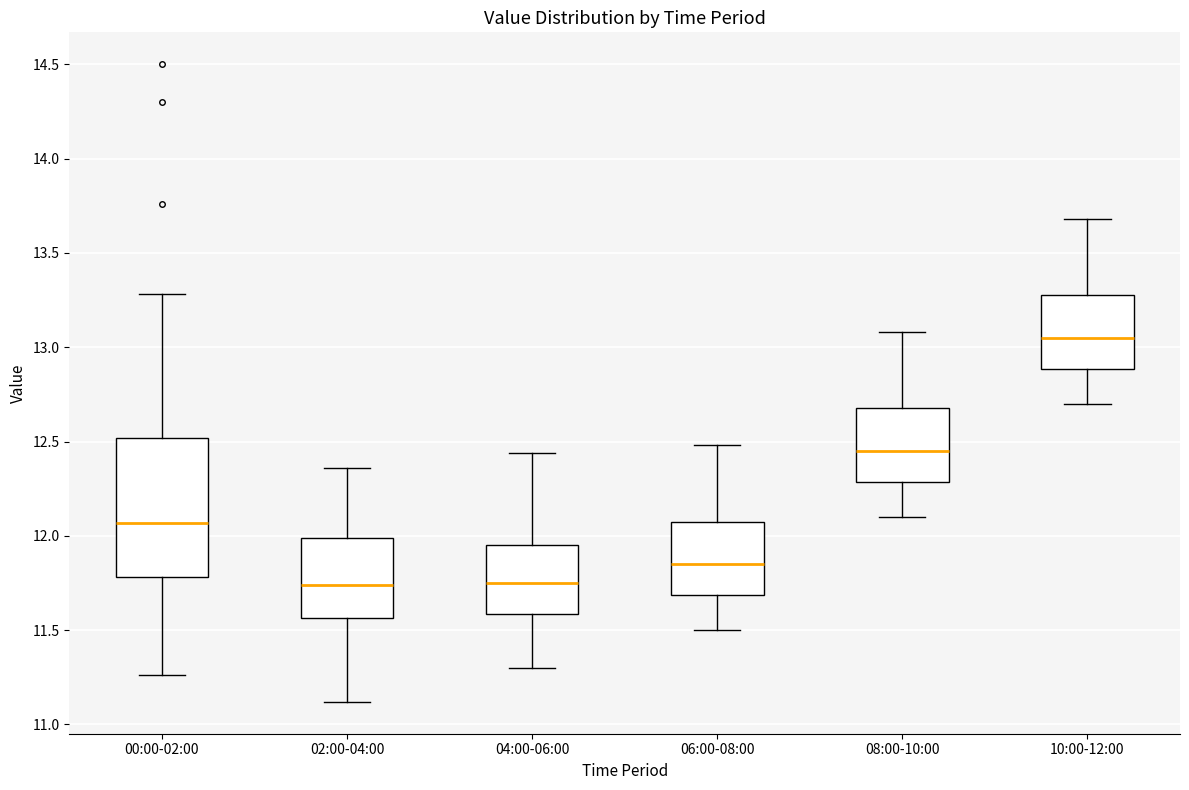

Reading left to right, transcribe this box plot: for each box, give where its median line is, the range the box spans, and where its two whiskers end, as read against the y-axis. The values are not printed on the chart, so give them approximately, as read against the axis.

00:00-02:00: median 12.05, box 11.80 to 12.50, whiskers 11.25 to 13.30
02:00-04:00: median 11.75, box 11.55 to 12.00, whiskers 11.10 to 12.35
04:00-06:00: median 11.75, box 11.60 to 11.95, whiskers 11.30 to 12.45
06:00-08:00: median 11.85, box 11.70 to 12.10, whiskers 11.50 to 12.50
08:00-10:00: median 12.45, box 12.30 to 12.70, whiskers 12.10 to 13.10
10:00-12:00: median 13.05, box 12.90 to 13.30, whiskers 12.70 to 13.70